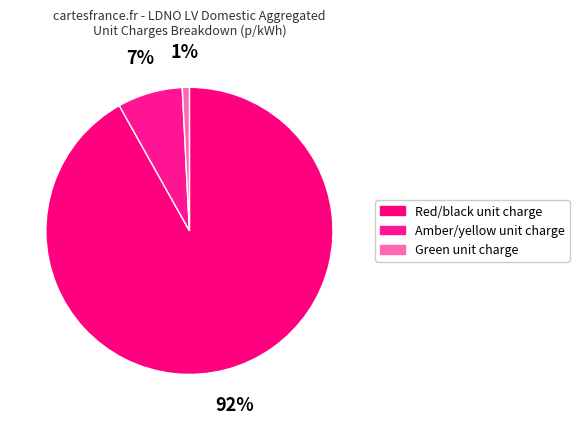

How much of the chart is everything except Red/black unit charge?

8.1%